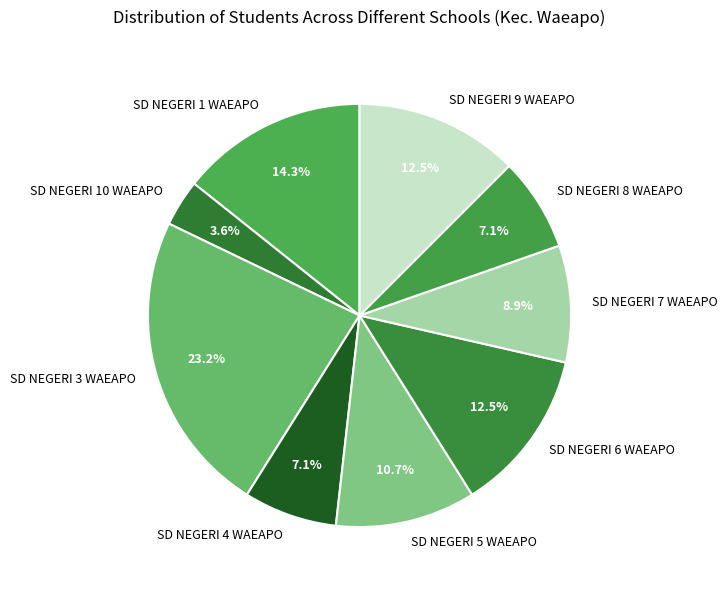

How many segments does this pie chart have?

9